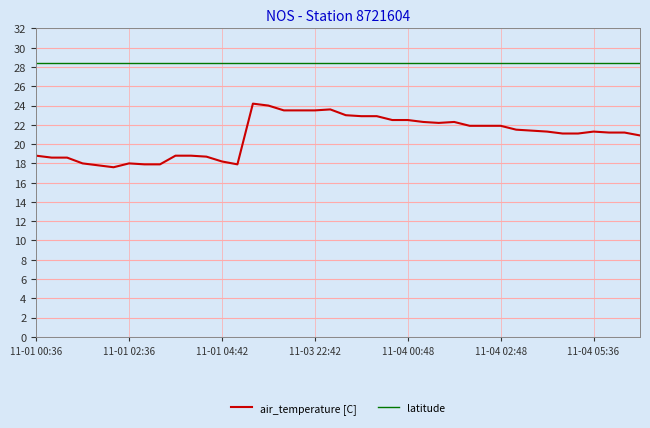

True or false: latitude and air_temperature [C] cross at least once.

False